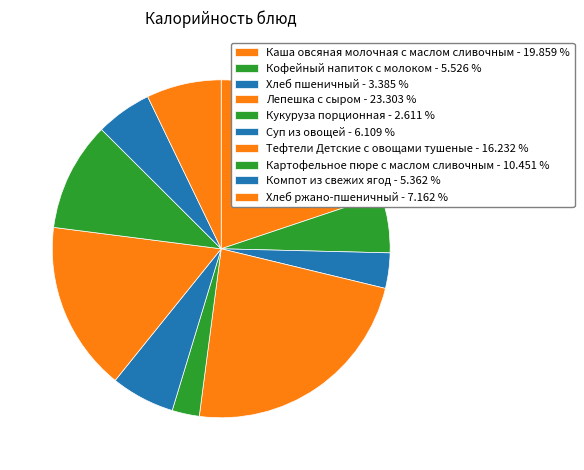

Rank the categories by value from highest to lowest.

Лепешка с сыром, Каша овсяная молочная с маслом сливочным, Тефтели Детские с овощами тушеные, Картофельное пюре с маслом сливочным, Хлеб ржано-пшеничный, Суп из овощей, Кофейный напиток с молоком, Компот из свежих ягод, Хлеб пшеничный, Кукуруза порционная